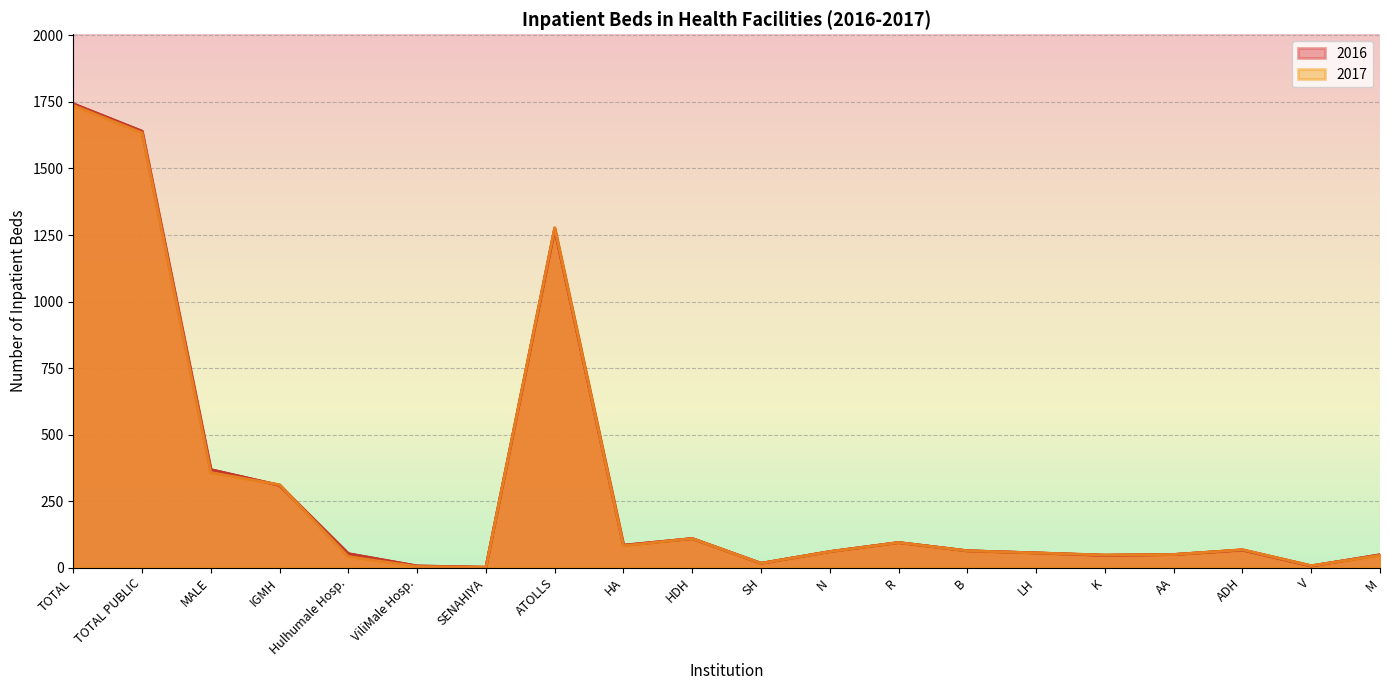

Where do 2017 and 2016 first cross each other?

MALE and IGMH